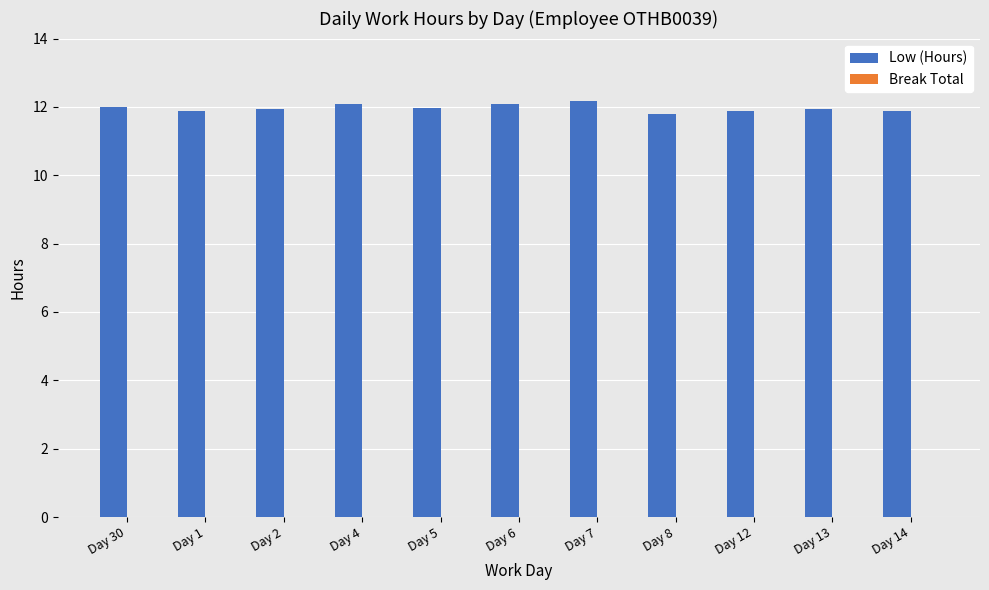

What is the maximum value shown in the chart?

12.2